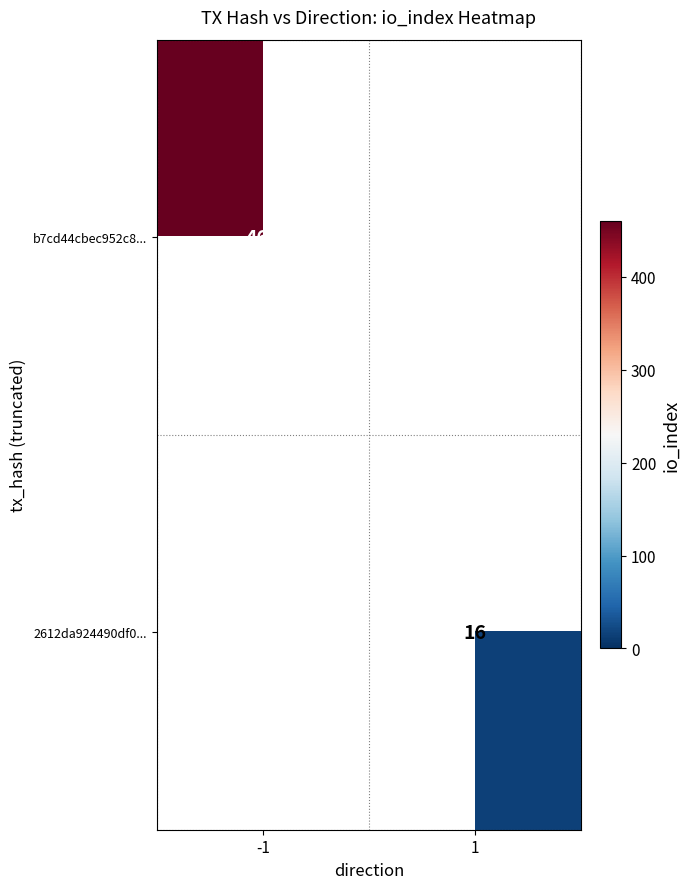

The value of b7cd44cbec952c8... at -1 is 460. True or false?

True